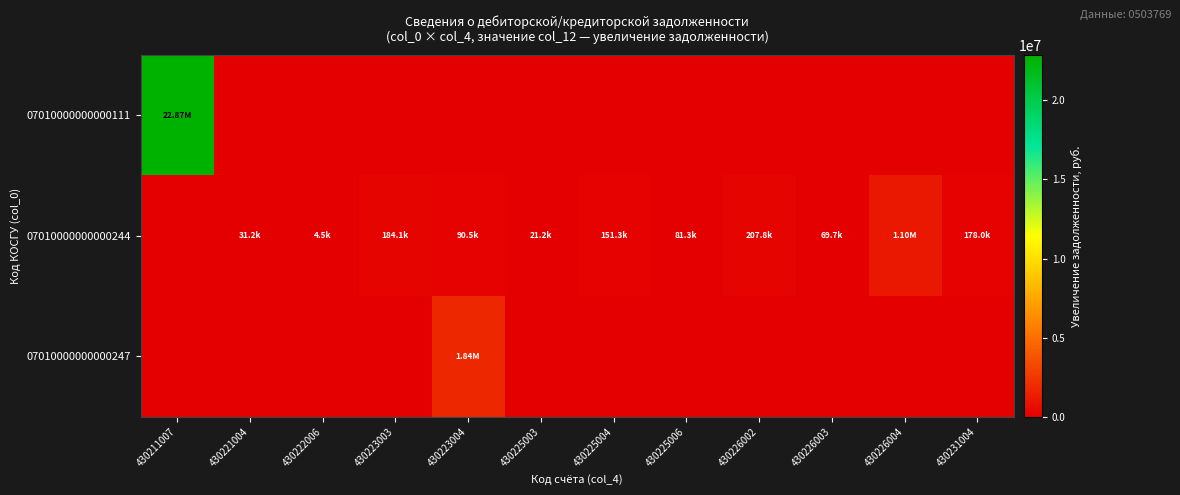

Which series has the widest spread of values?

07010000000000111